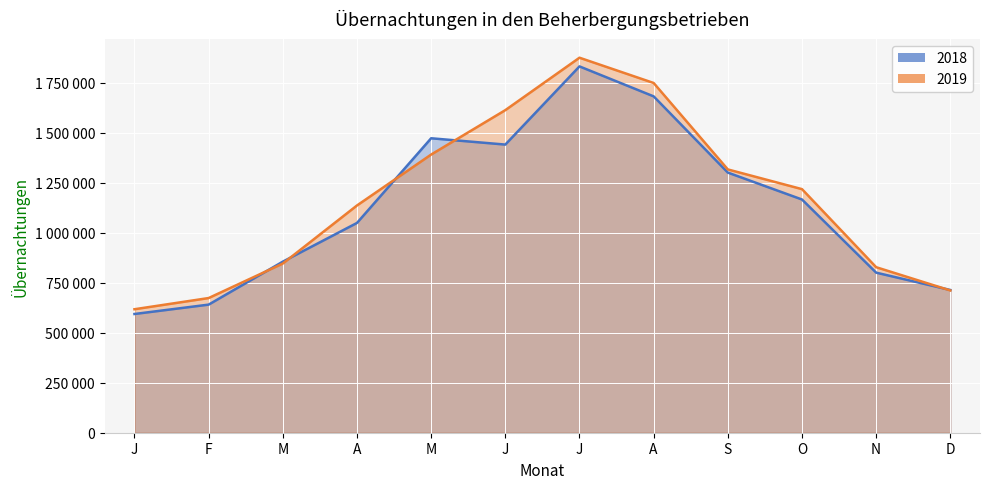

What is the total value across all series at N?

1628113